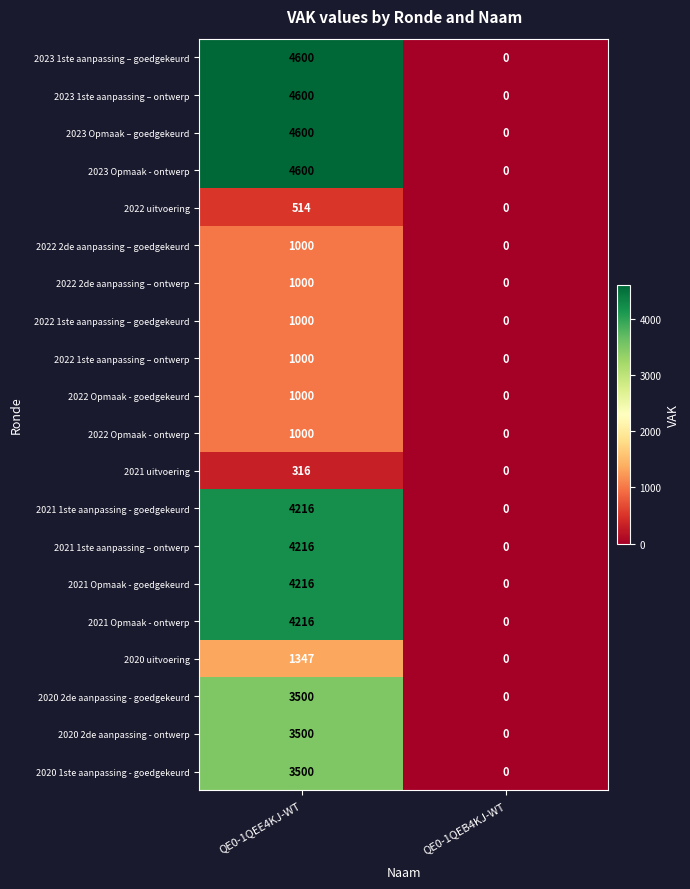

Count the number of data series in this chart.

20